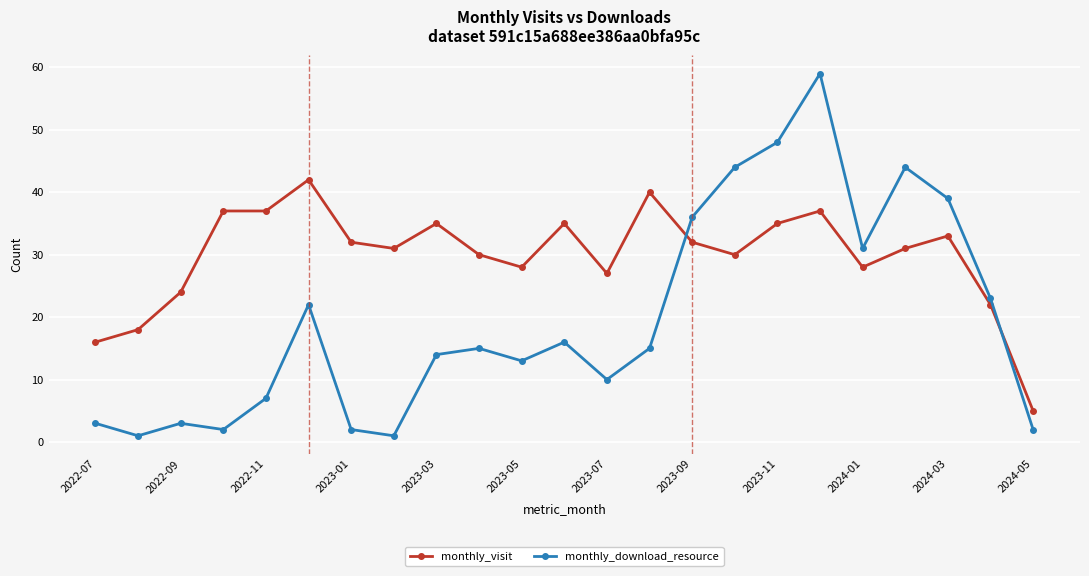

What is the average value of the monthly_visit series?

30